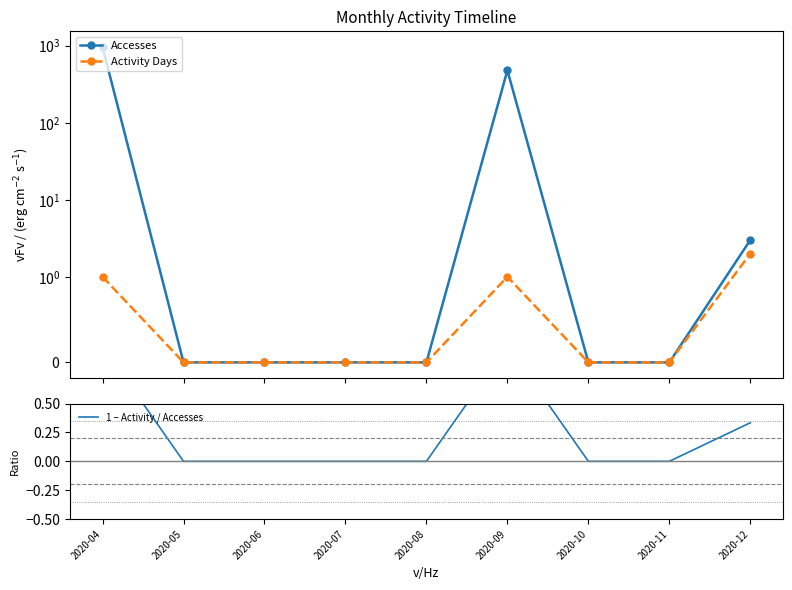

Is it true that 1 – Activity / Accesses equals 0.0 at 2020-08?

True